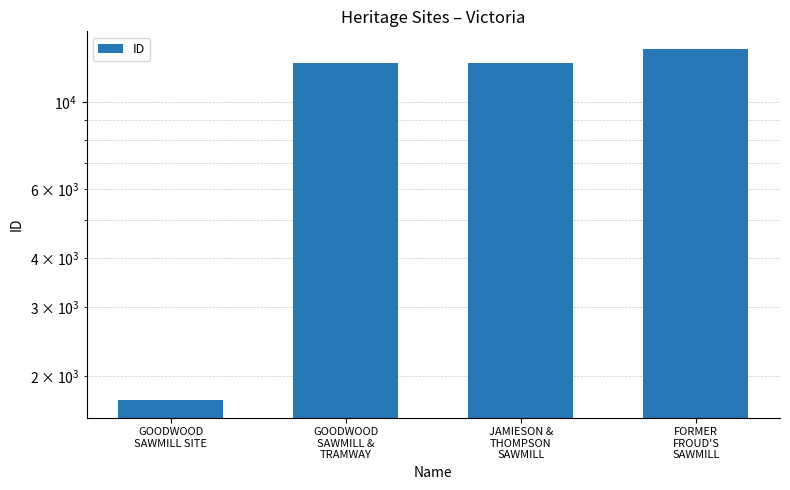

Where does the data first go above 12567?

FORMER
FROUD'S
SAWMILL